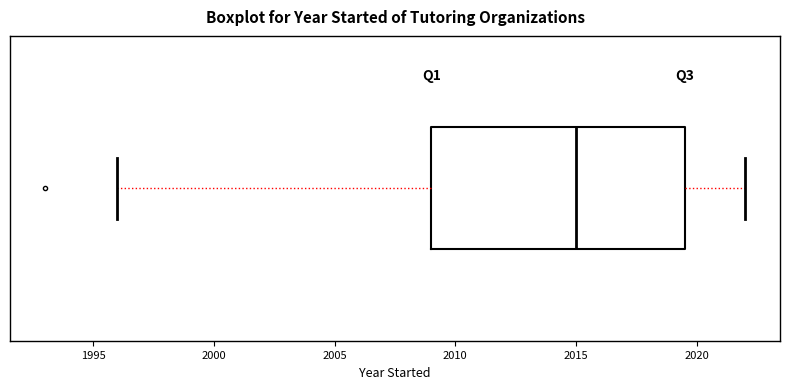

Where does the left whisker of the box end on the x-axis? The values are not printed on the chart, so give them approximately, as read against the axis.

1996.0